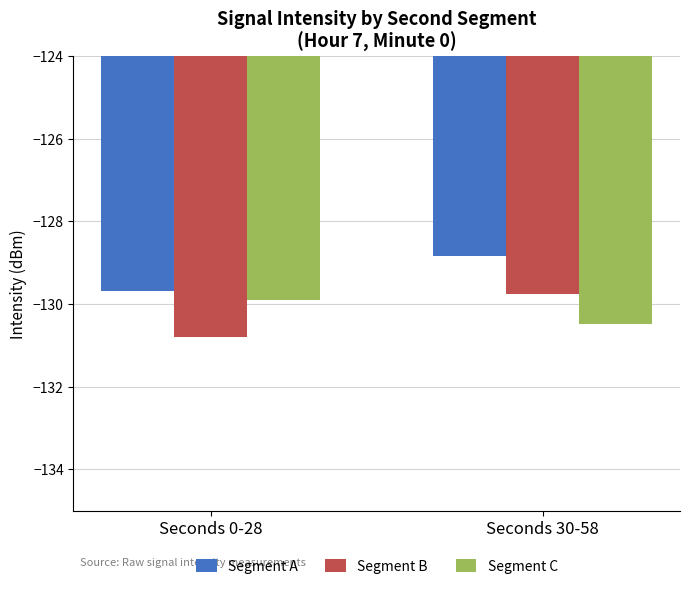

Reading right to left, list all the values displayed in this chart.

Segment A: Seconds 30-58=-128.8	Seconds 0-28=-129.7
Segment B: Seconds 30-58=-129.8	Seconds 0-28=-130.8
Segment C: Seconds 30-58=-130.5	Seconds 0-28=-129.9